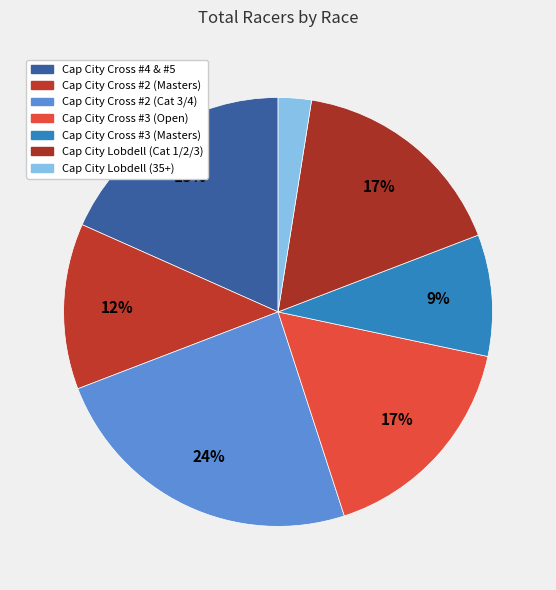

Is there any slice that represents more than half of the pie?

No